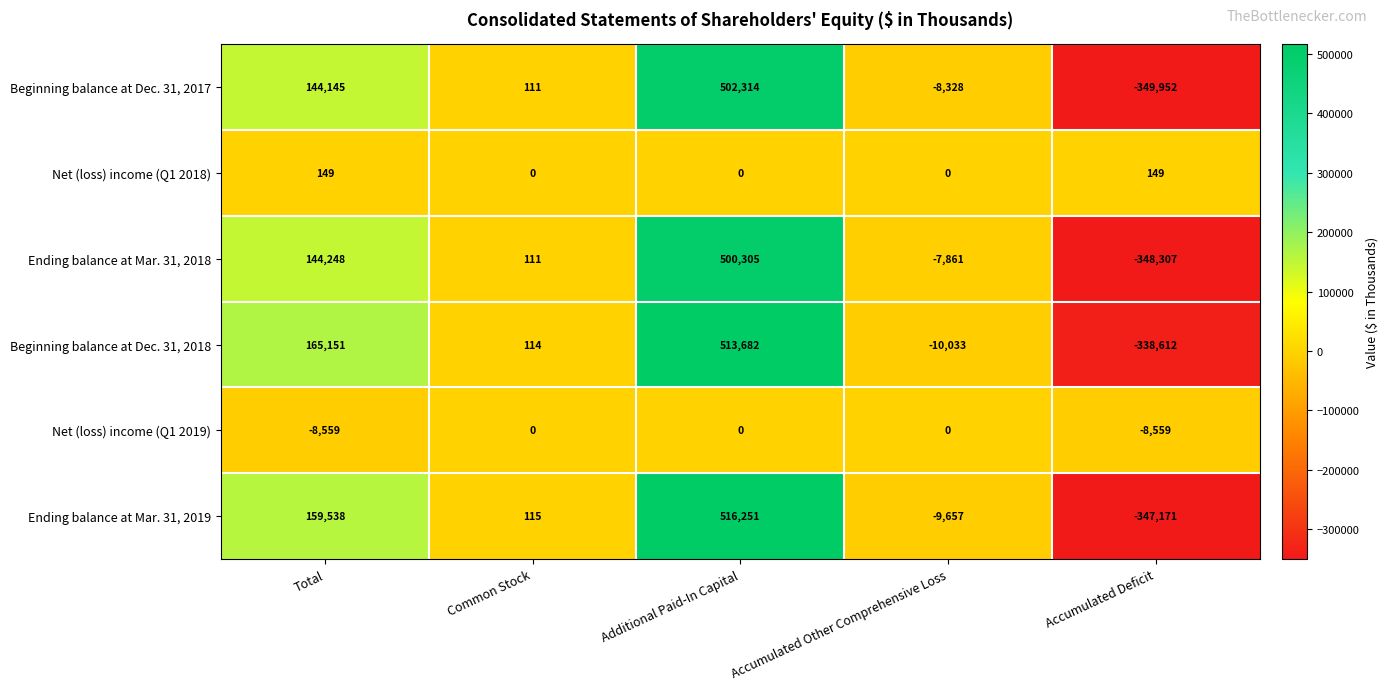

Which series has the largest total across all categories?

Beginning balance at Dec. 31, 2018